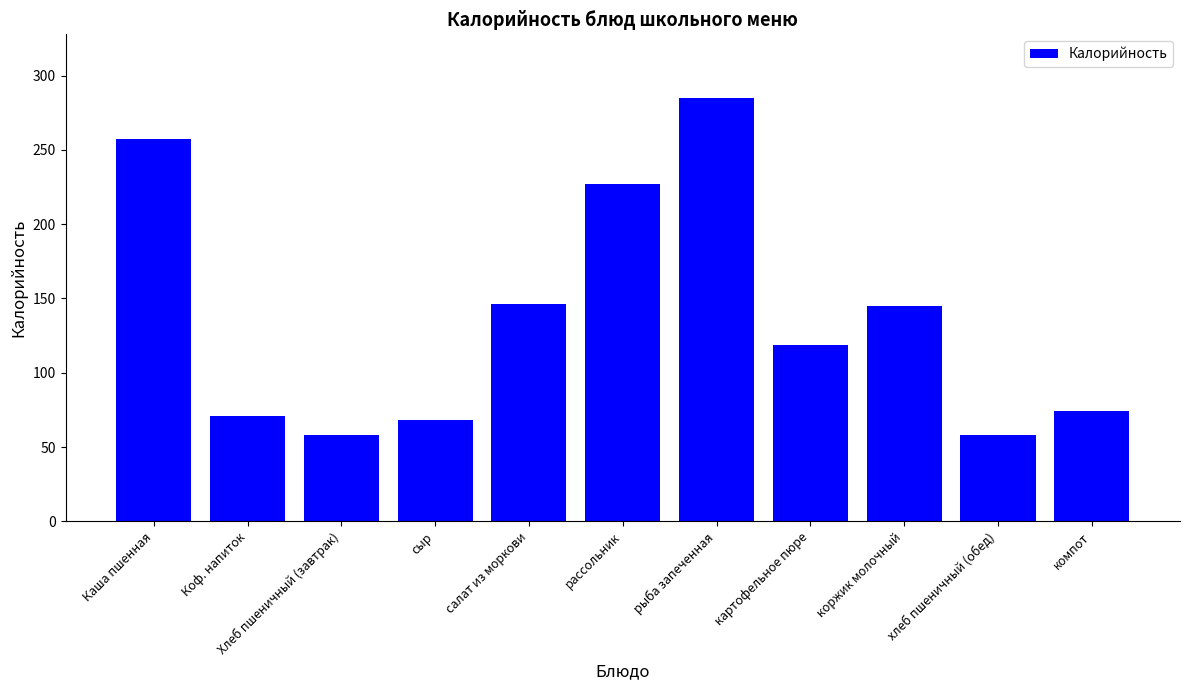

What is the average value?

137